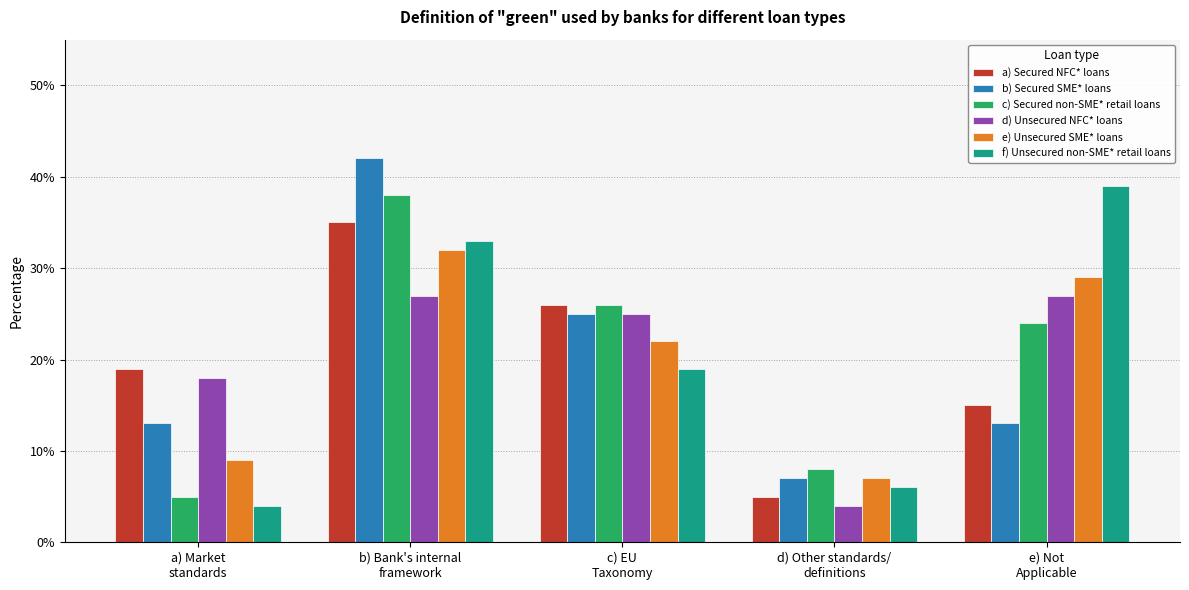

Does the chart contain stacked bars?

No